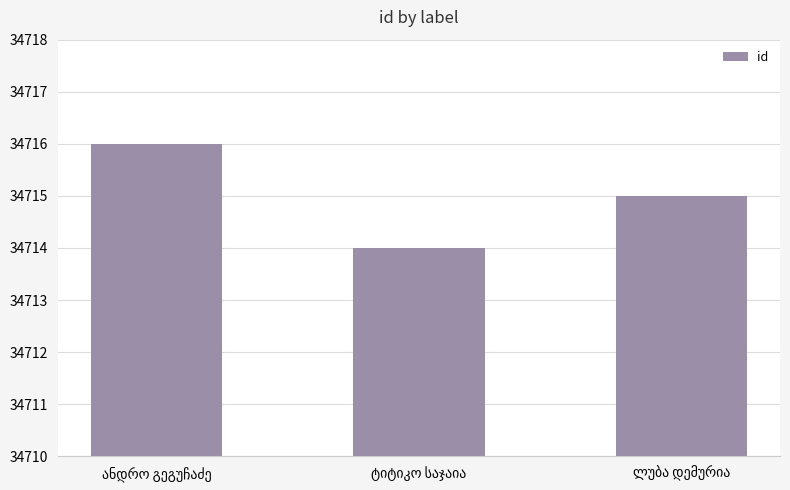

What is the greatest value displayed?

34716